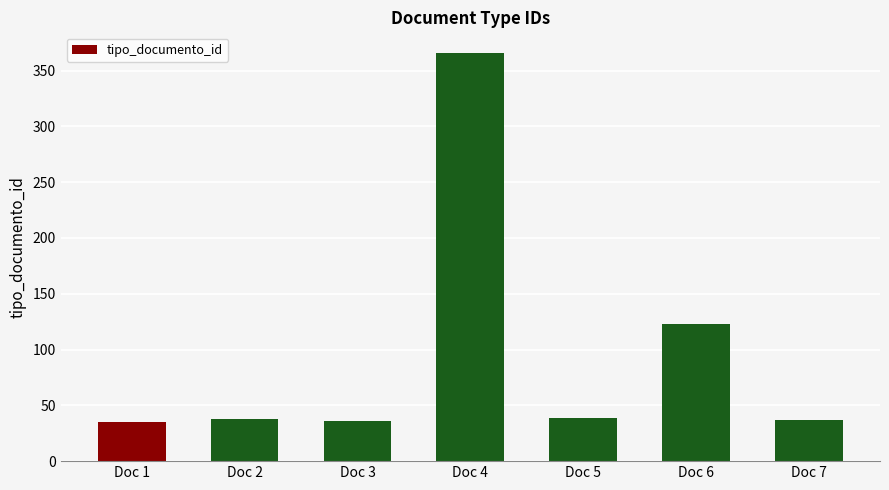

What is the change in value from Doc 3 to Doc 7?

+1